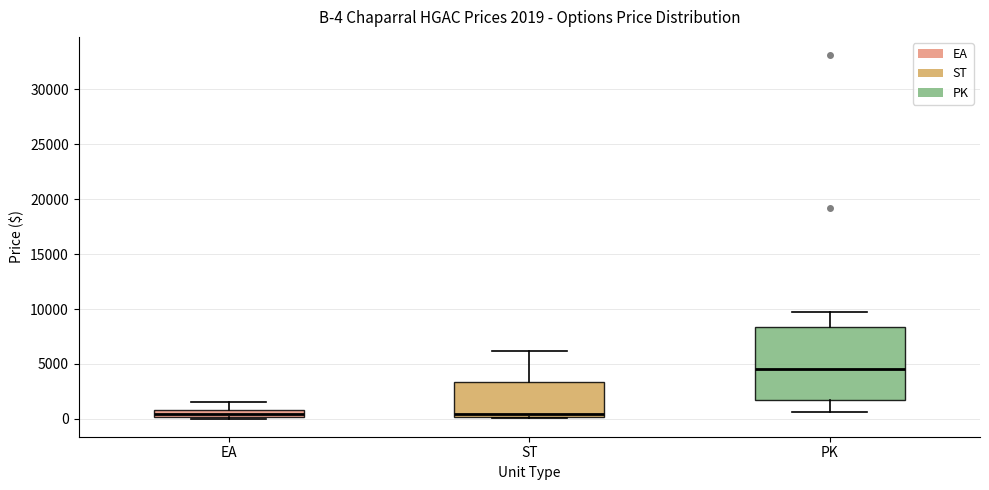

Comparing the boxes themselves (not the whiskers), which one is the tallest?

PK